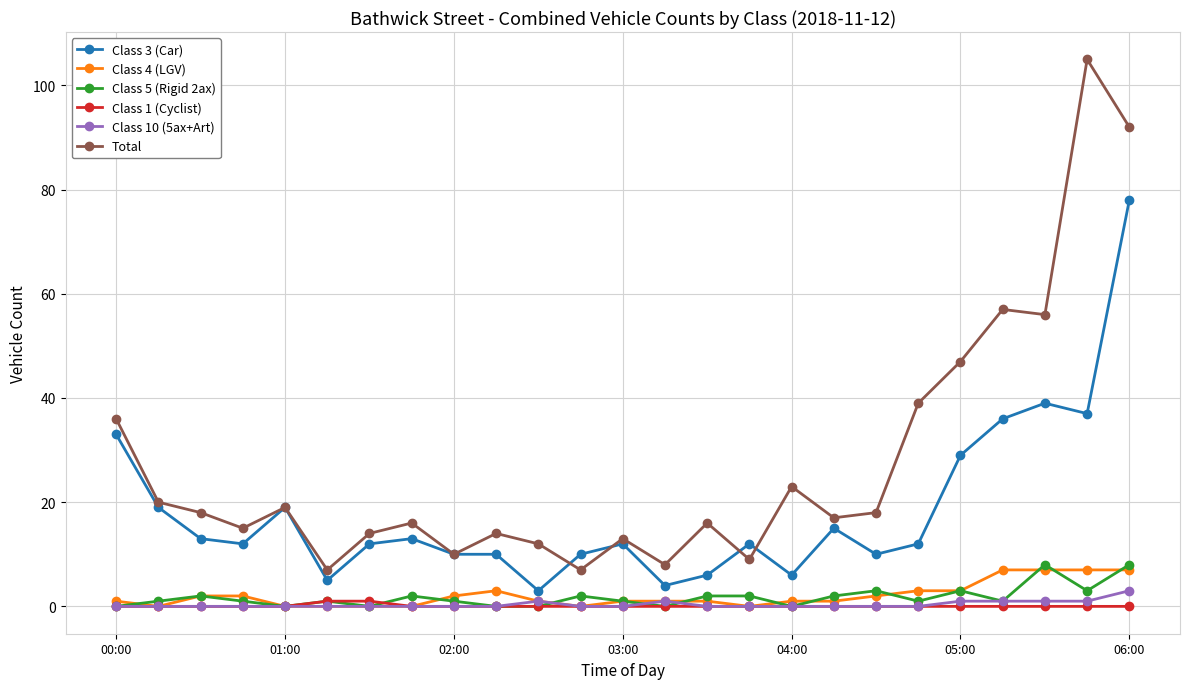

What is the maximum value for Class 10 (5ax+Art)?

3